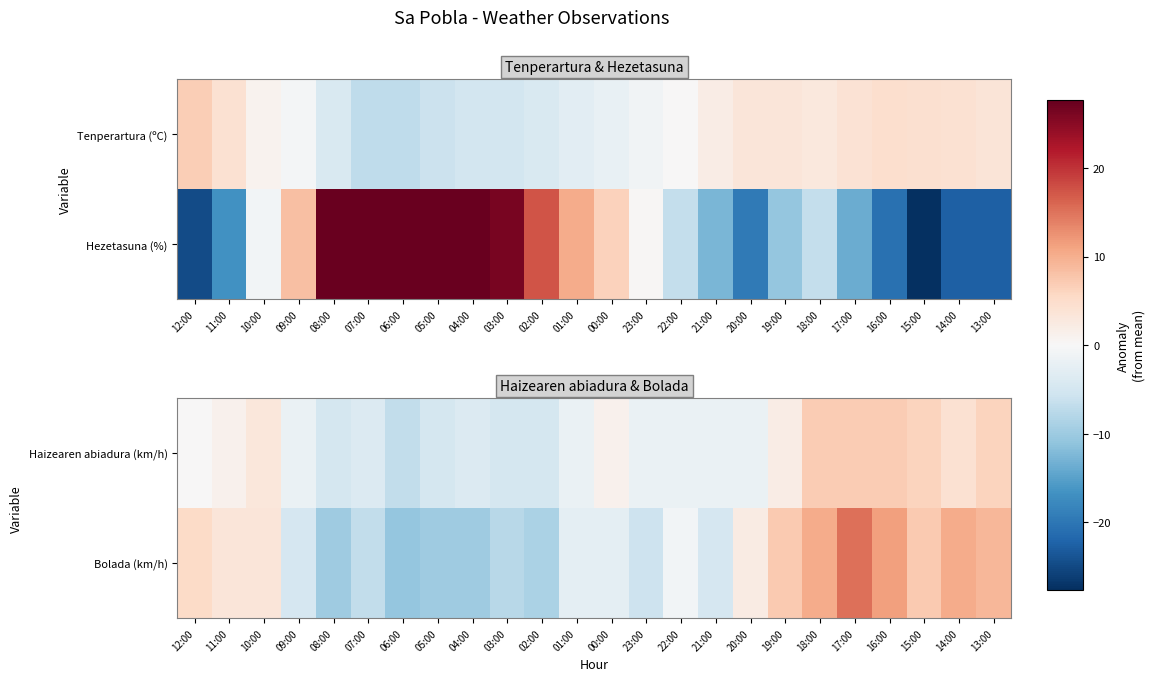

Is the value of Haizearen abiadura (km/h) at 16:00 greater than the value of Bolada (km/h) at 03:00?

Yes